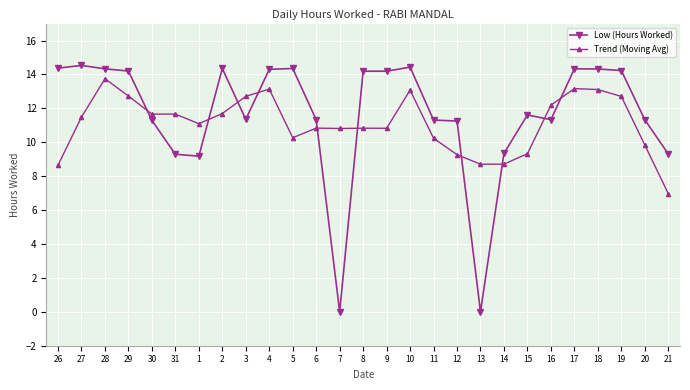

What is the spread (max minus min) of values at 4?

1.2